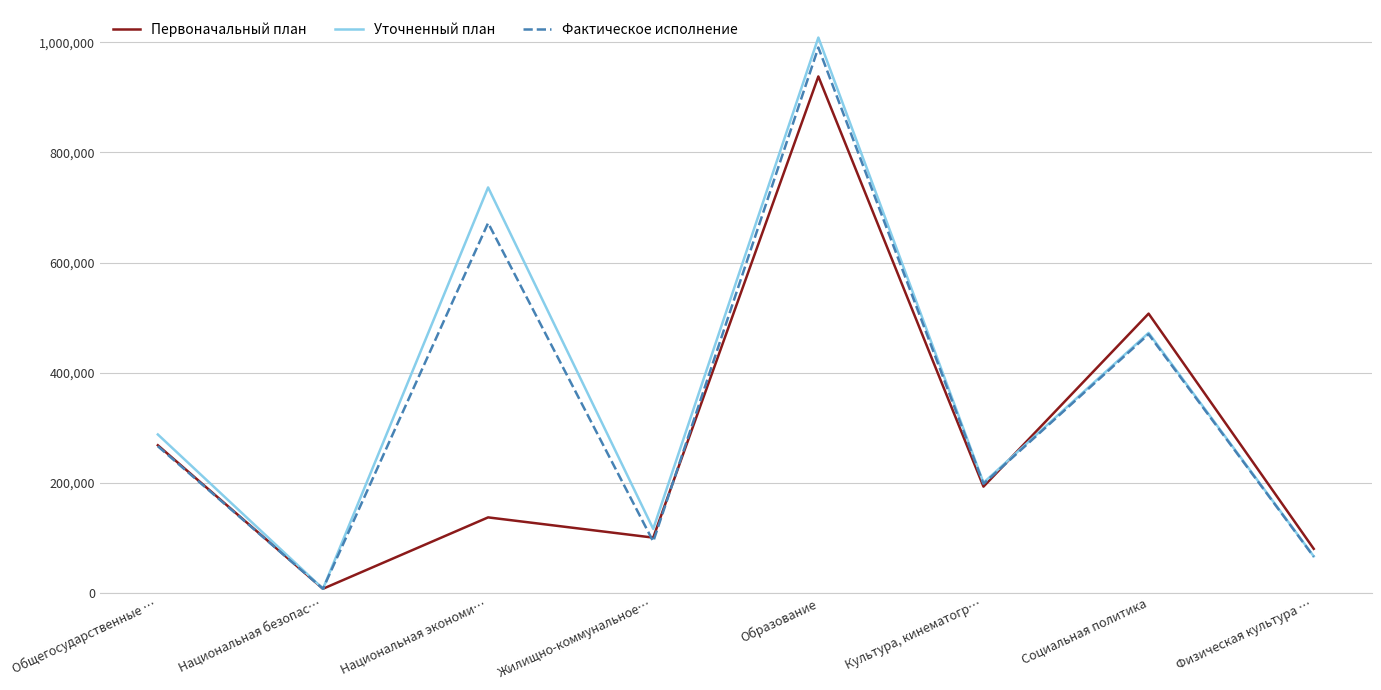

What are all the series names shown in the legend?

Первоначальный план, Уточненный план, Фактическое исполнение